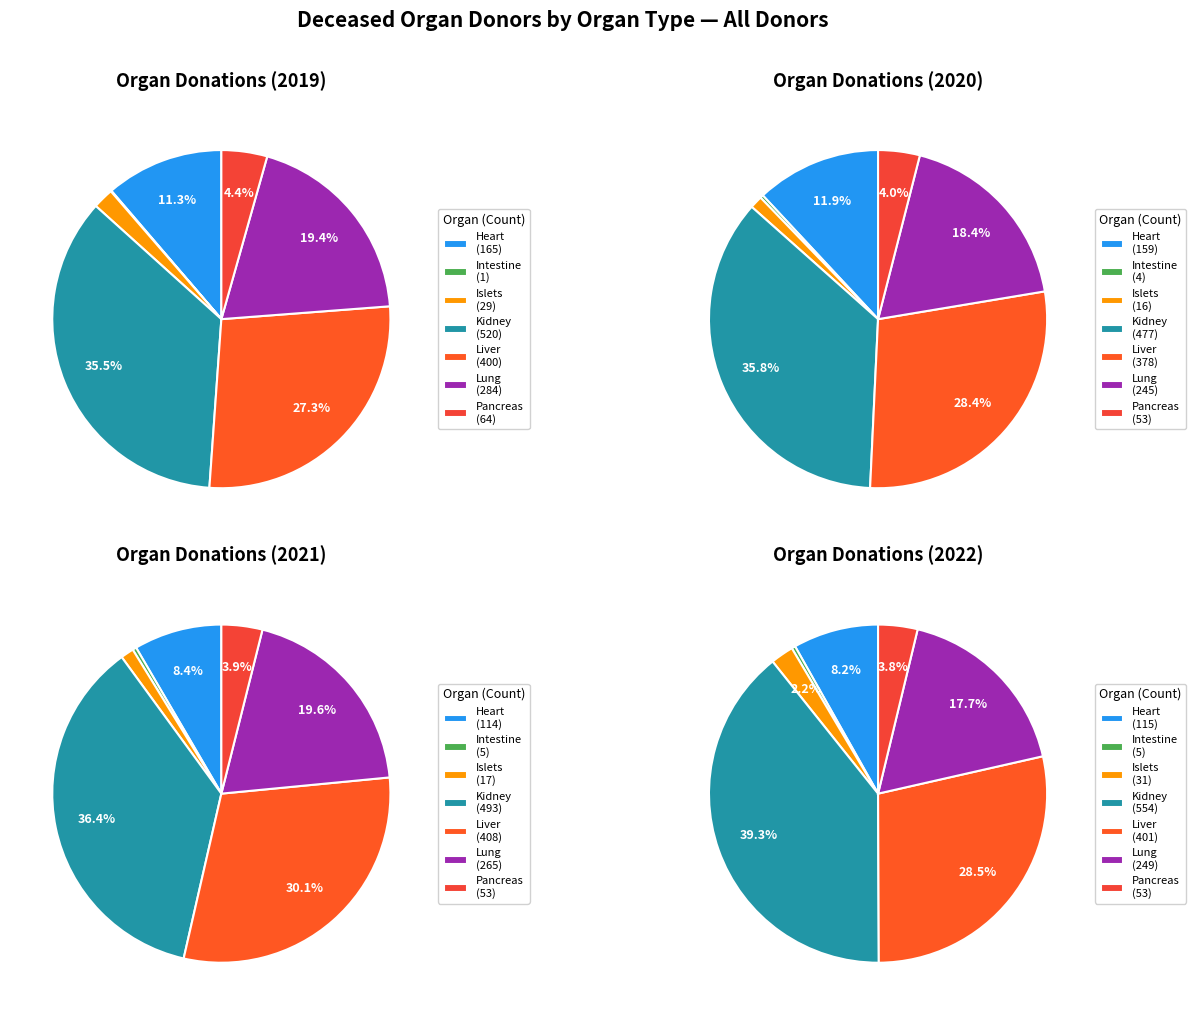

How much of the chart is everything except Intestine?

99.9%